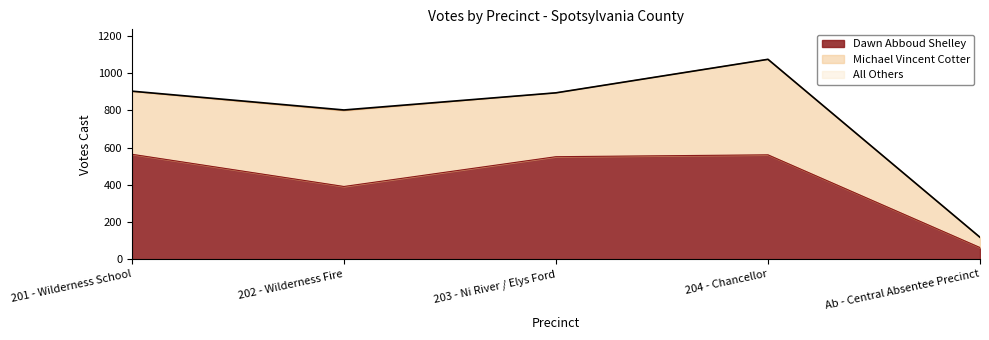

True or false: All Others and Dawn Abboud Shelley intersect in this chart.

False